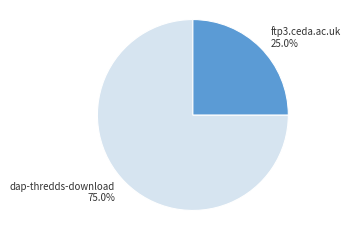

Is it true that dap-thredds-download is 75% of the pie?

True